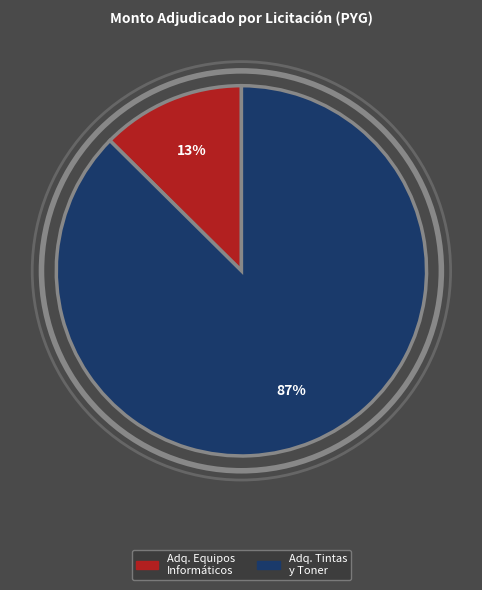

How many slices are in this pie chart?

2